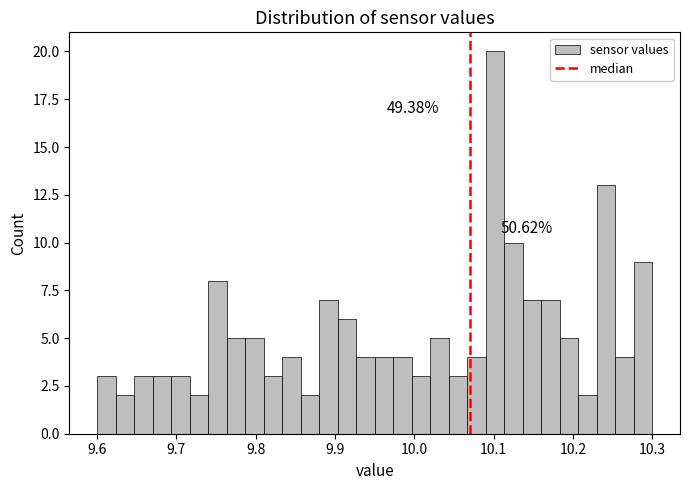

Read against the x-axis, roughly where is the centre of the tallest bar?

10.10